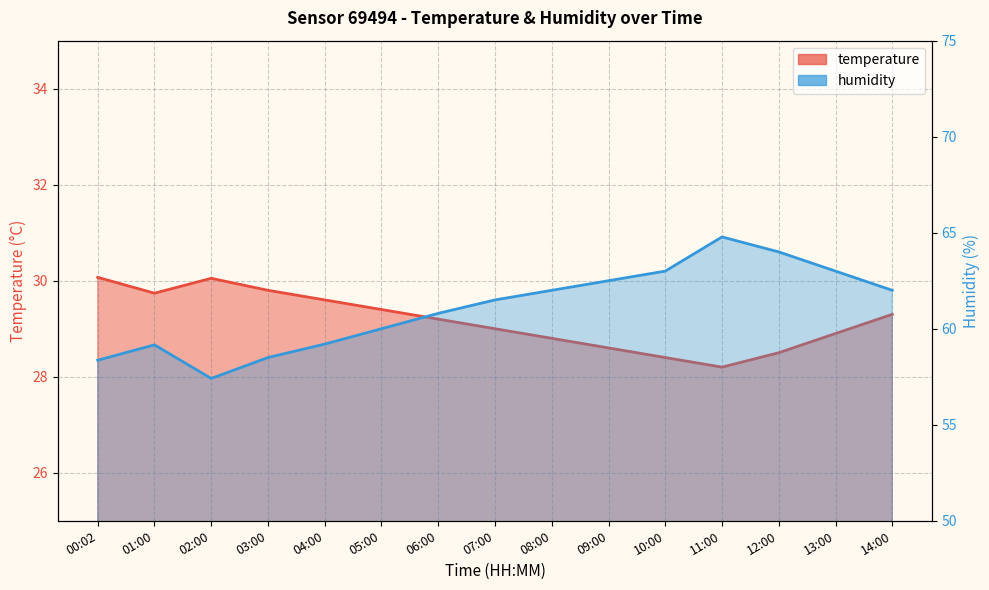

Which series has the widest spread of values?

humidity